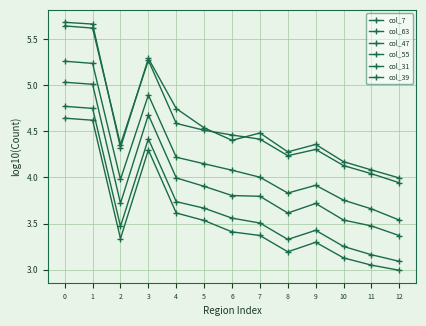

How many distinct data groups are displayed?

6